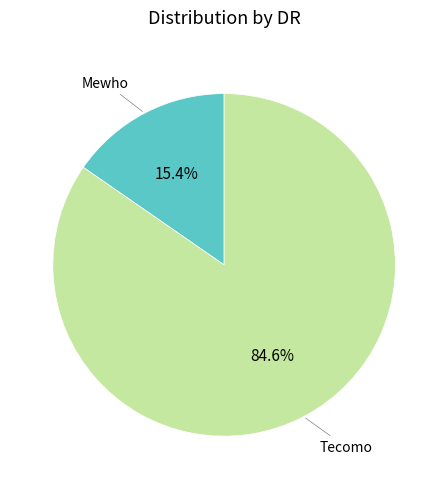

Which slice is the smallest?

Mewho